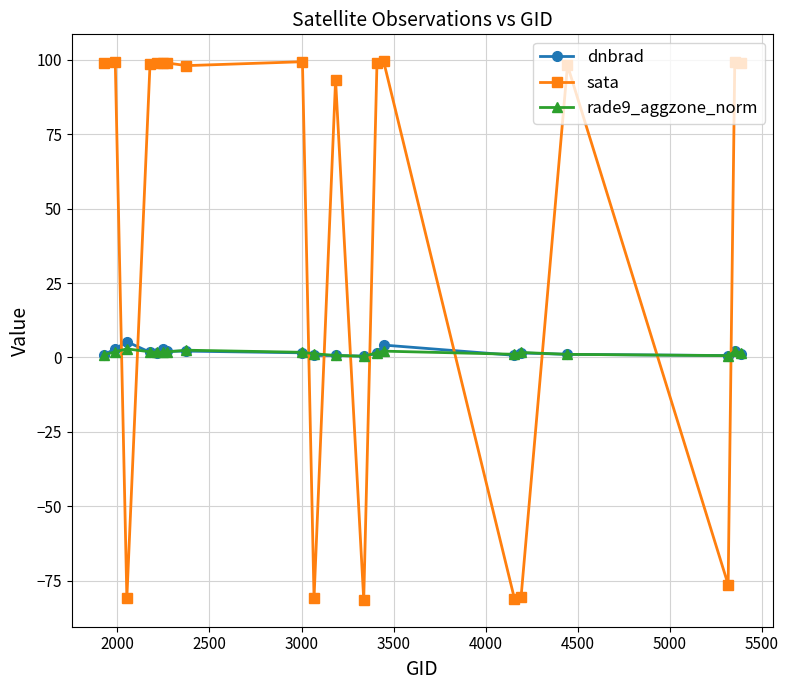

Which series has the largest total across all categories?

sata